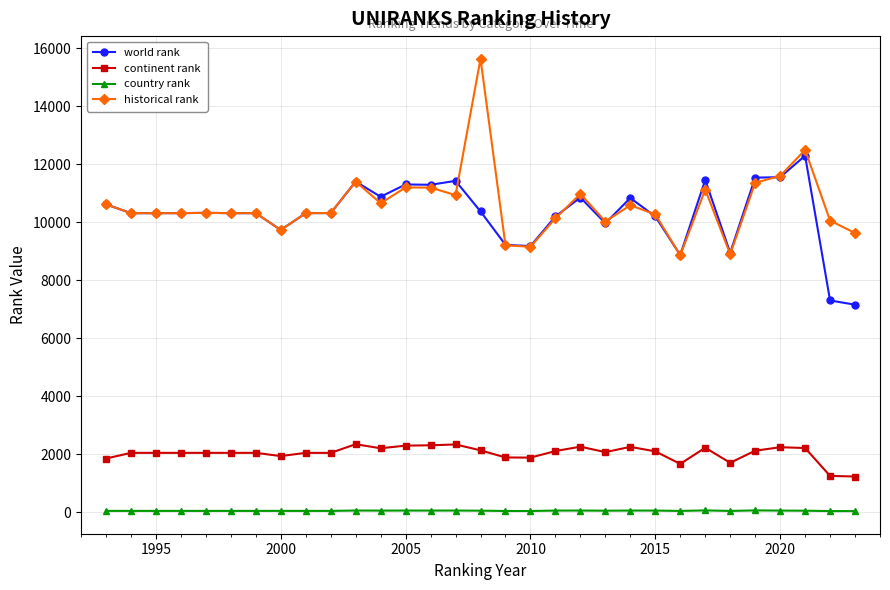

What is the greatest value displayed?

15646.5